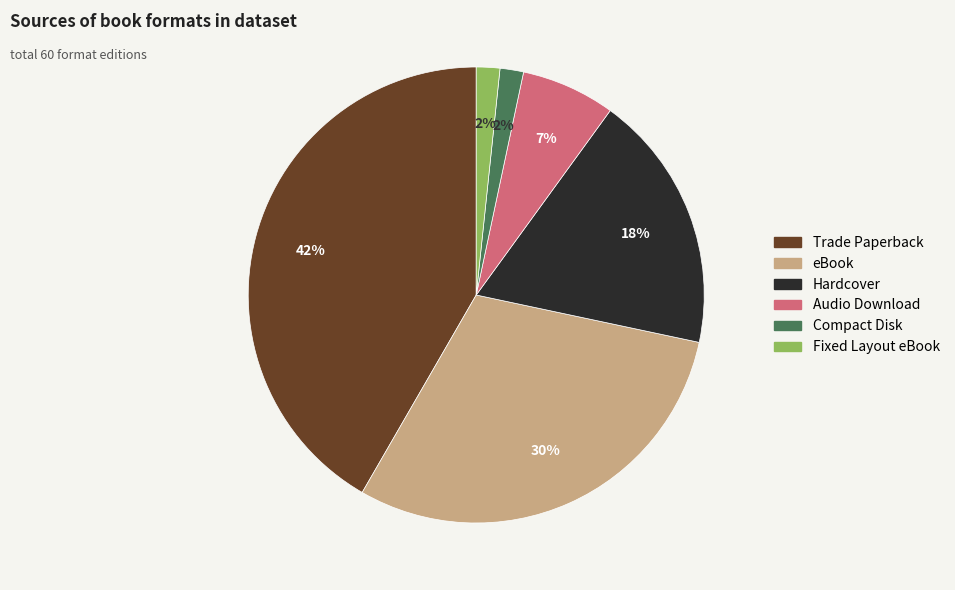

To the nearest percent, what is the difference between the eBook and Compact Disk slice percentages?

28%